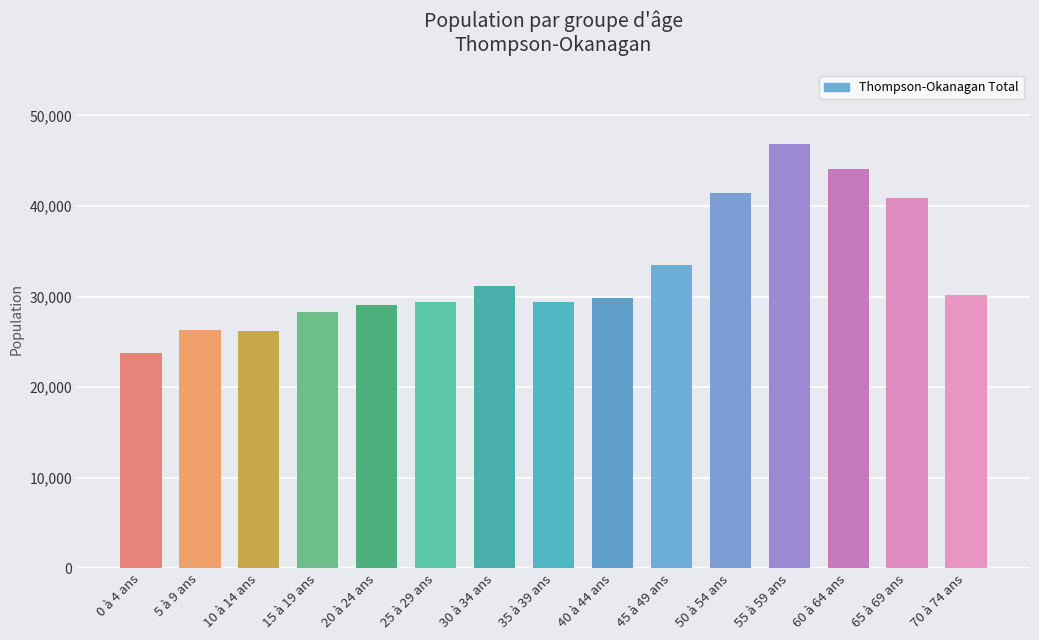

Is it true that the value at 55 à 59 ans is 13918?

False